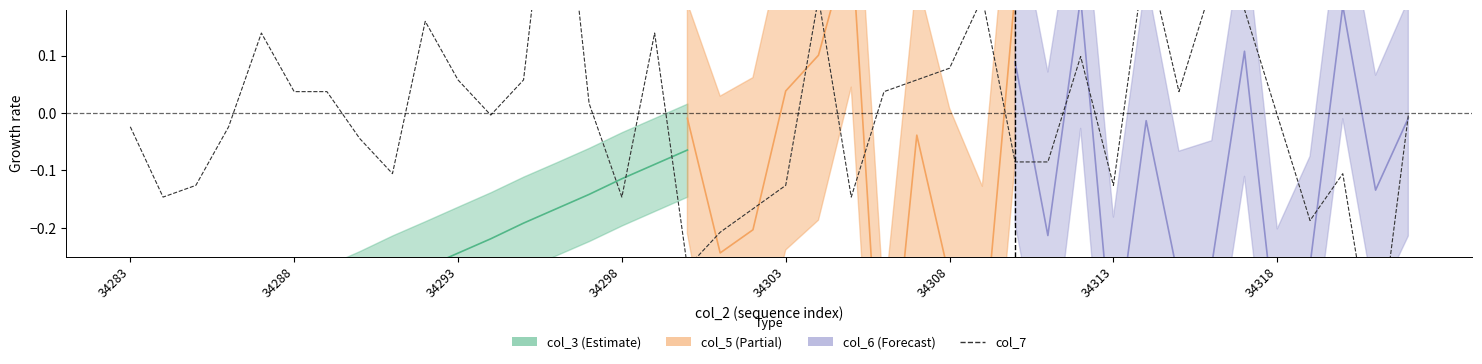

How many data points does each series have?

40